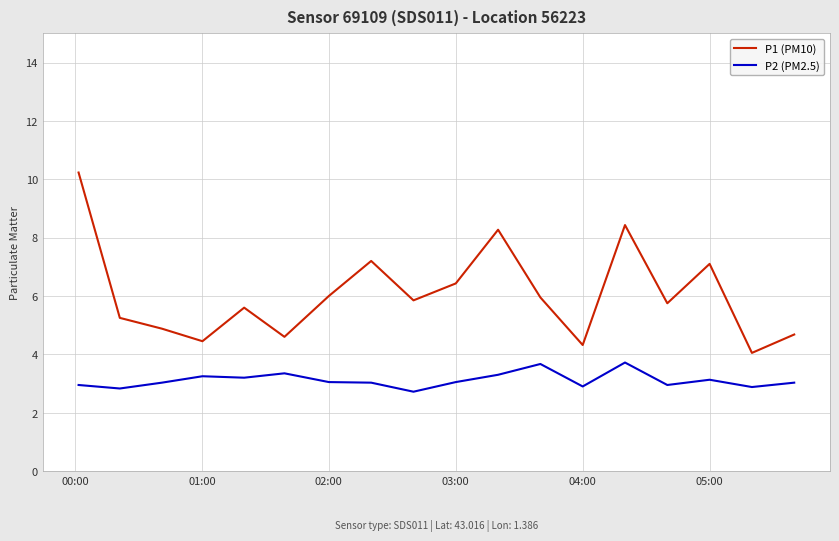

True or false: P1 (PM10) has more than 2 interior local peaks.

True